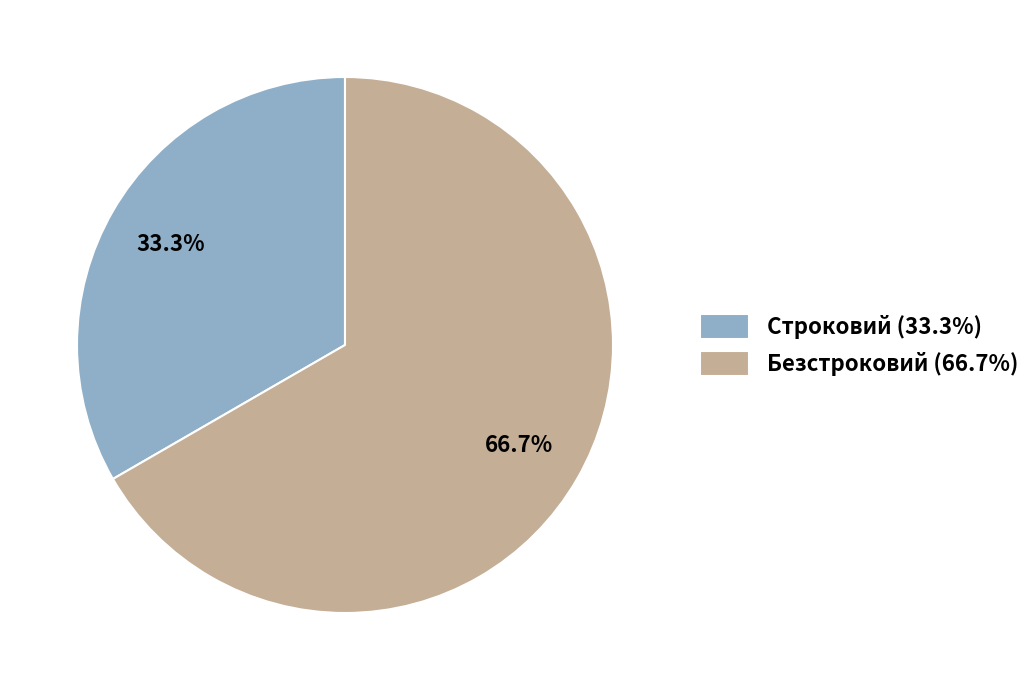

Approximately how many times larger is the value at Безстроковий compared to Строковий?

2.0